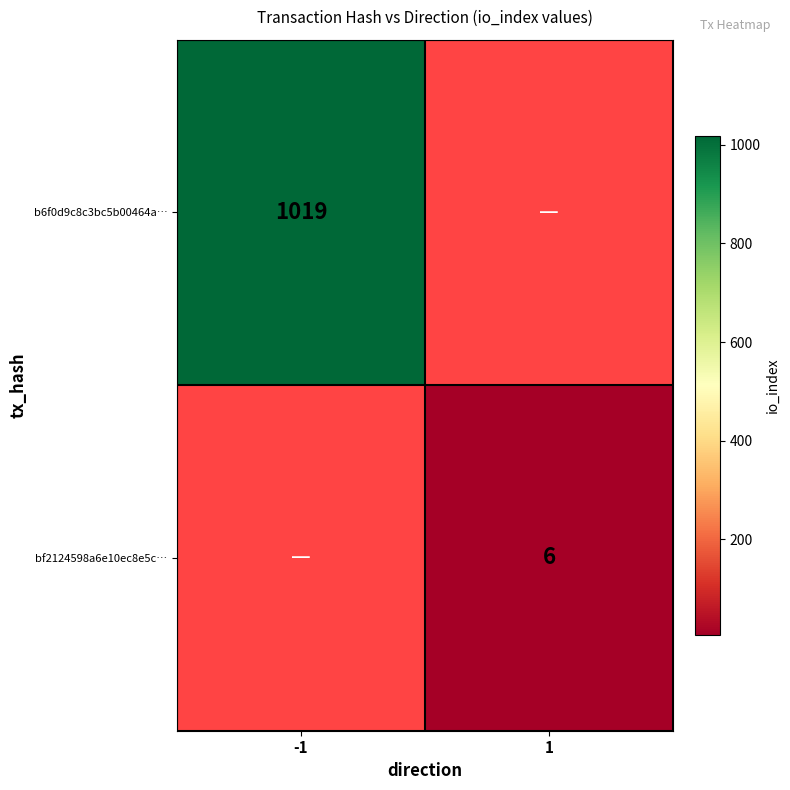

The b6f0d9c8c3bc5b00464a… series shows 220 at -1. True or false?

False